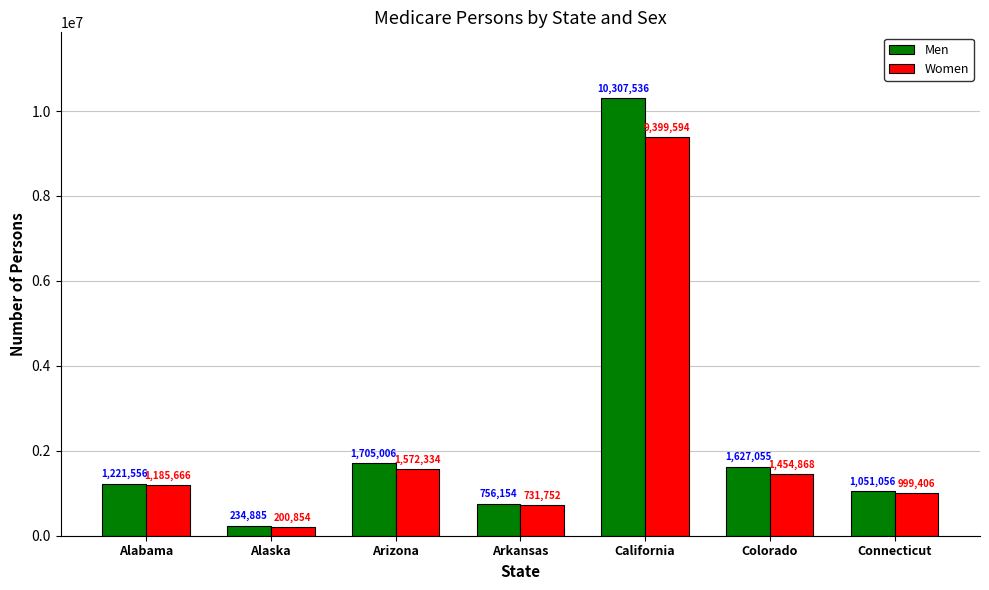

Which series has the largest range (max minus min)?

Men